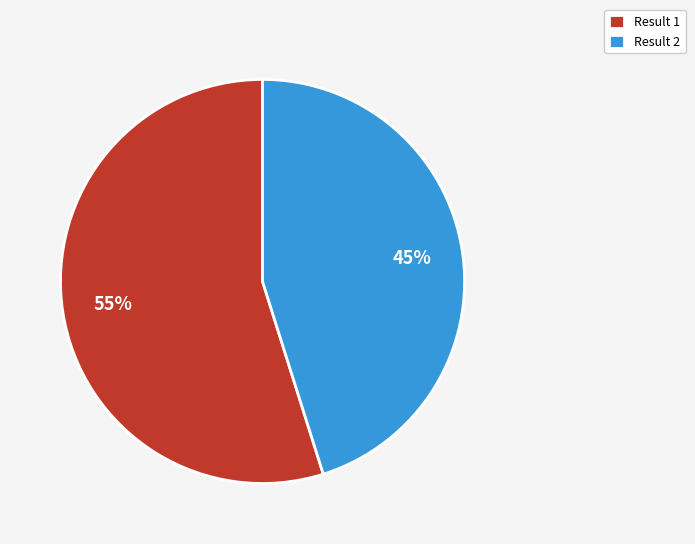

Do Result 2 and Result 1 together represent more than half of the pie?

Yes